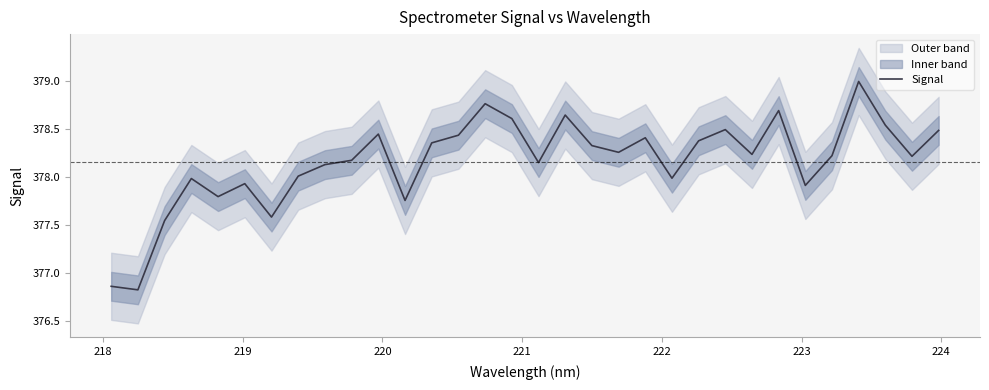

Reading left to right, what are all the values shown in this chart?

376.9	376.8	377.5	378.0	377.8	377.9	377.6	378.0	378.1	378.2	378.4	377.8	378.4	378.4	378.8	378.6	378.2	378.6	378.3	378.3	378.4	378.0	378.4	378.5	378.2	378.7	377.9	378.2	379.0	378.5	378.2	378.5